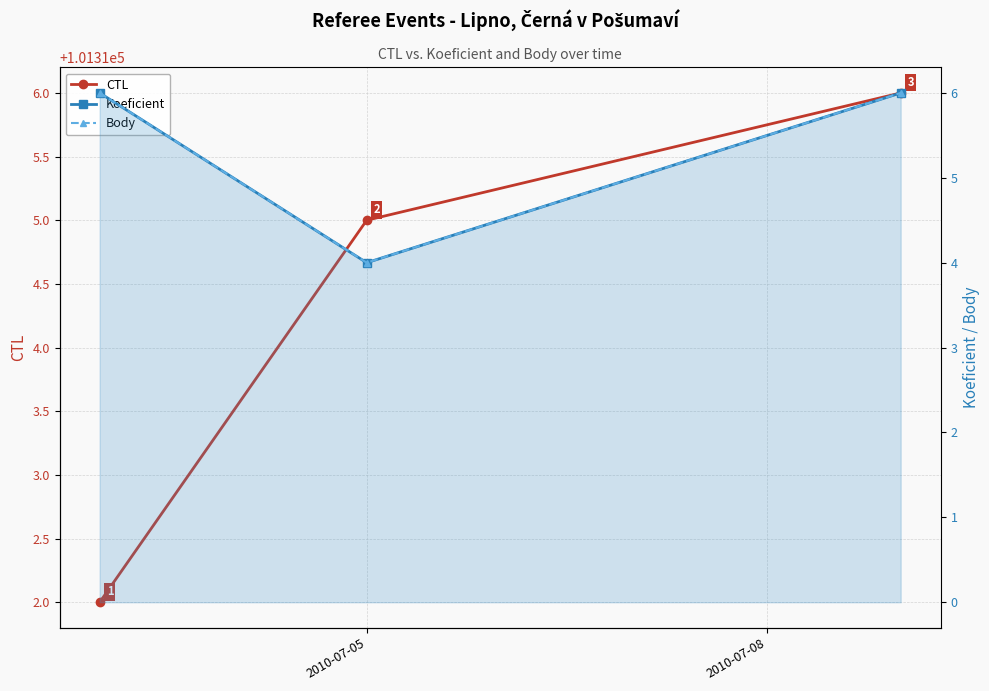

What is the maximum value for CTL?

101316